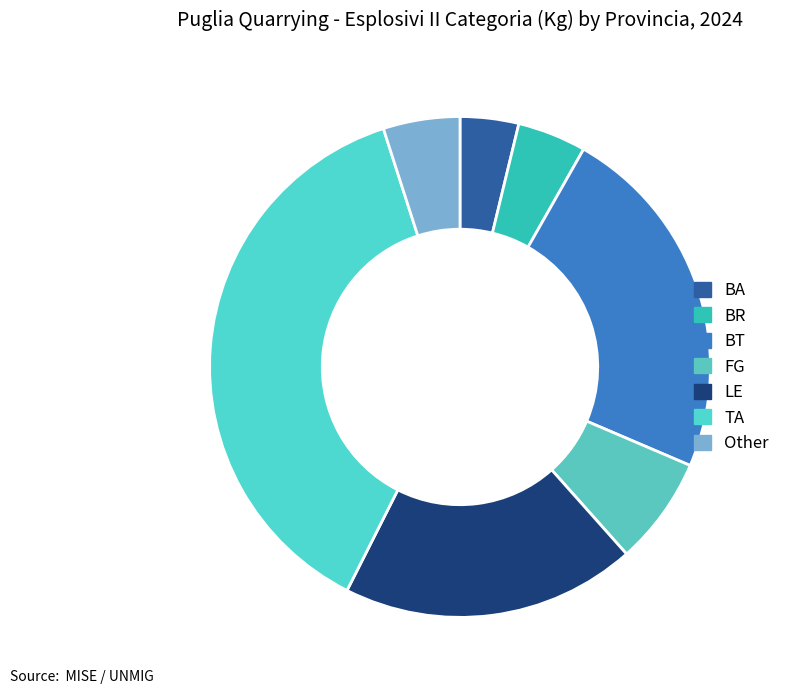

Does BA represent more than half of the total?

No